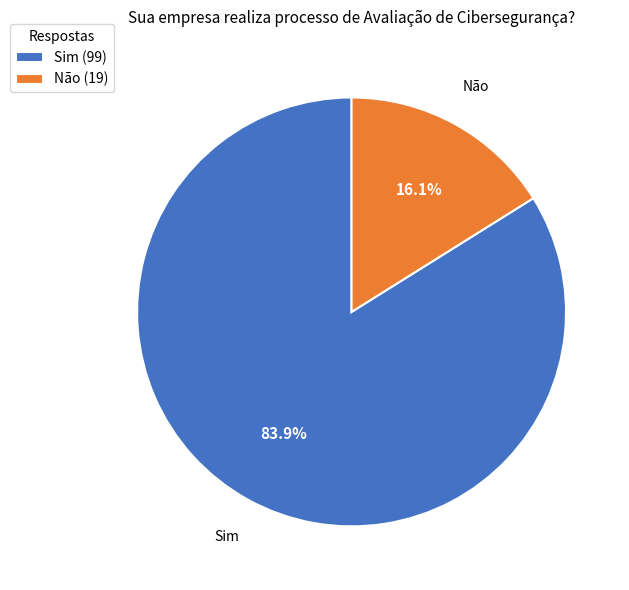

What percentage is NOT represented by Não?

83.9%